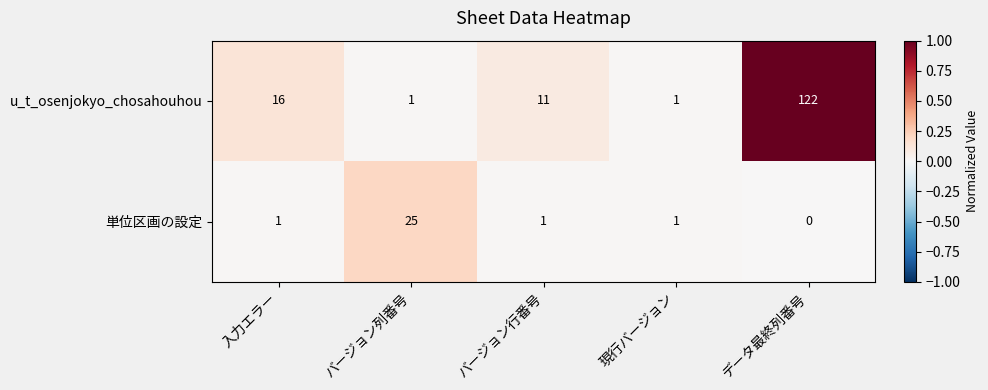

At how many categories does at least one series exceed 0?

5